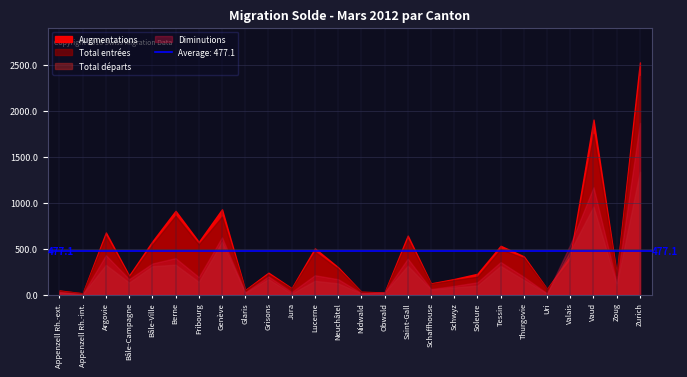

Rank the series at Saint-Gall from lowest to highest value.

Total départs, Diminutions, Total entrées, Augmentations